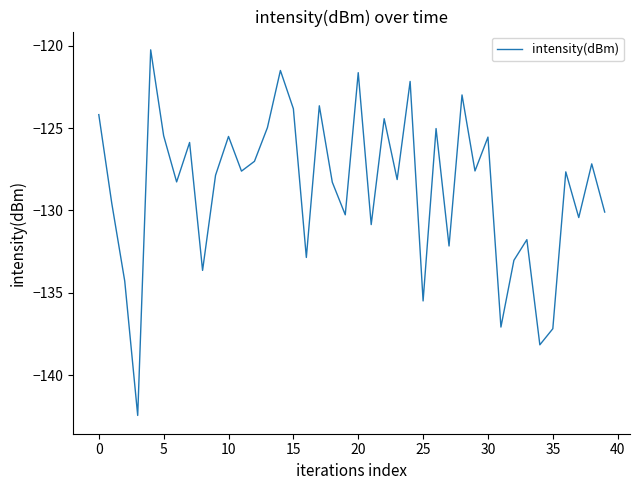

What is the minimum value shown in the chart?

-142.4